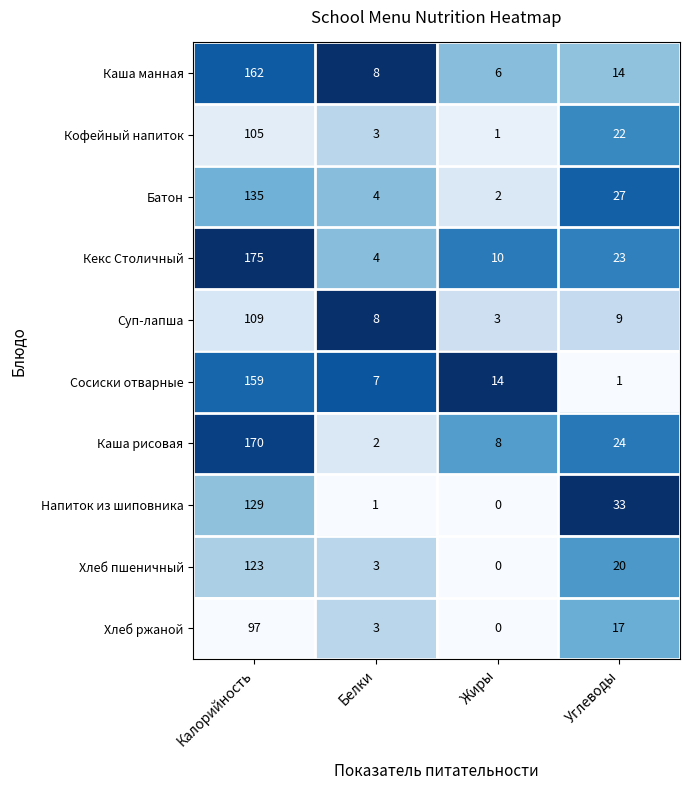

What is the difference between the second highest and second lowest values in the Батон series?

23